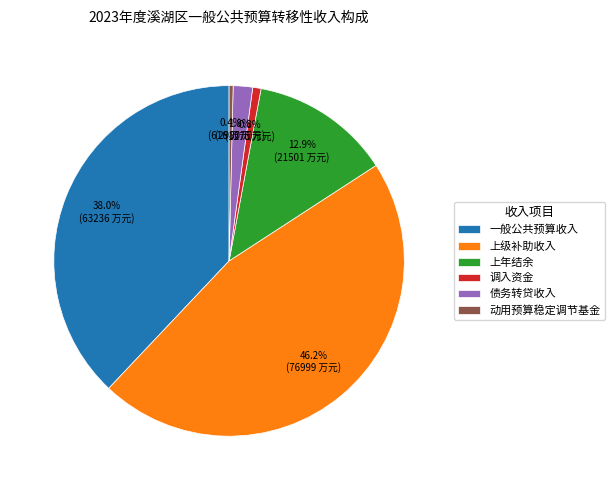

To the nearest percent, what is the average slice percentage?

17%